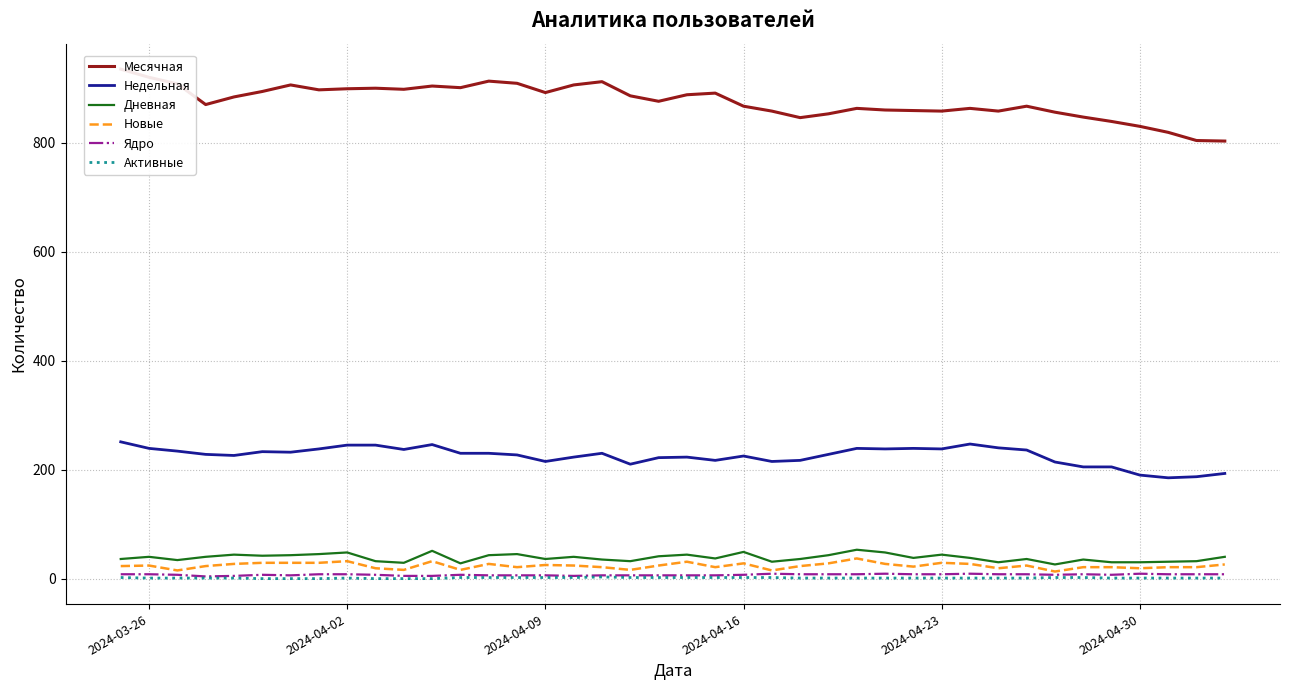

True or false: Недельная and Дневная intersect in this chart.

False